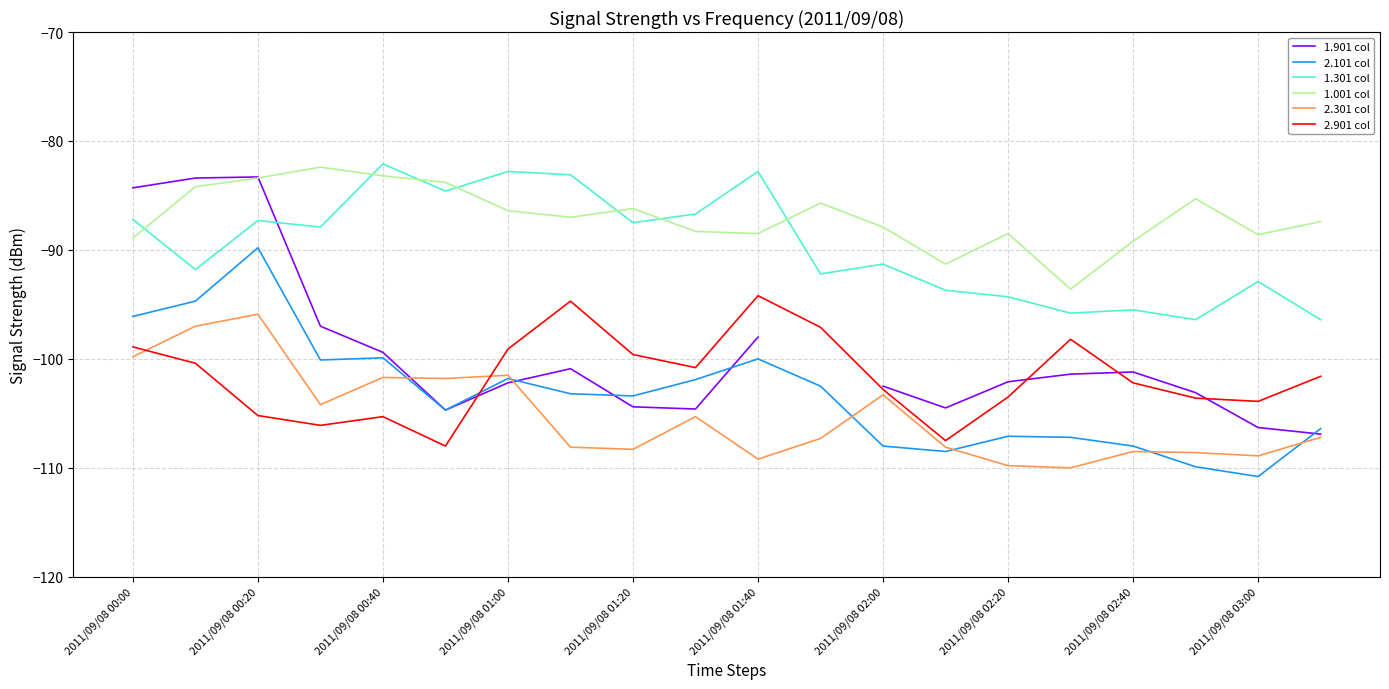

At how many categories does at least one series exceed -97?

20